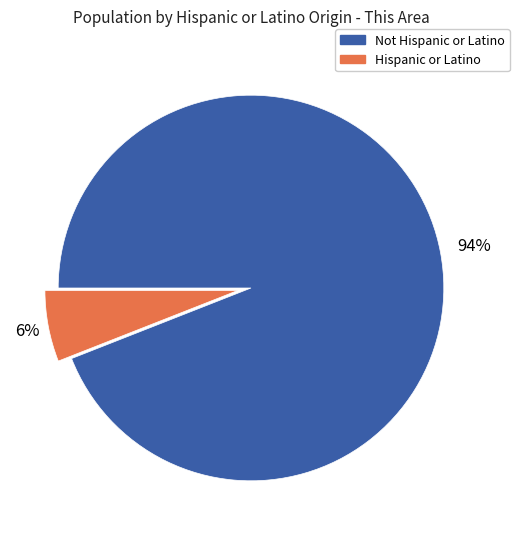

To the nearest percent, what is the average slice percentage?

50%